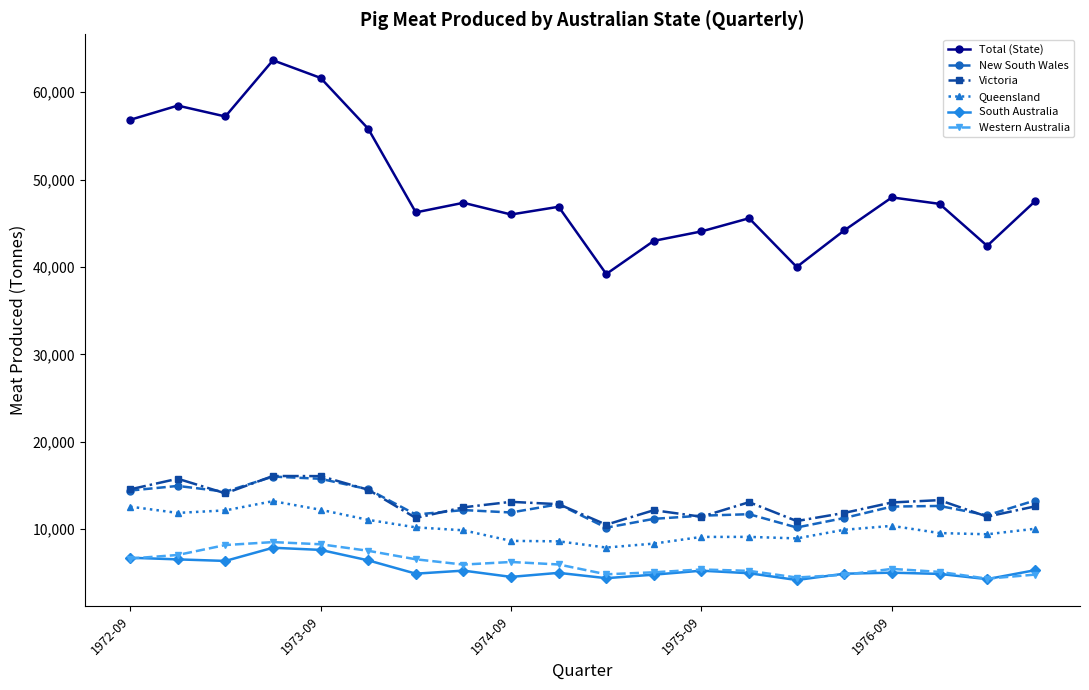

True or false: New South Wales has more than 0 interior local peaks.

True